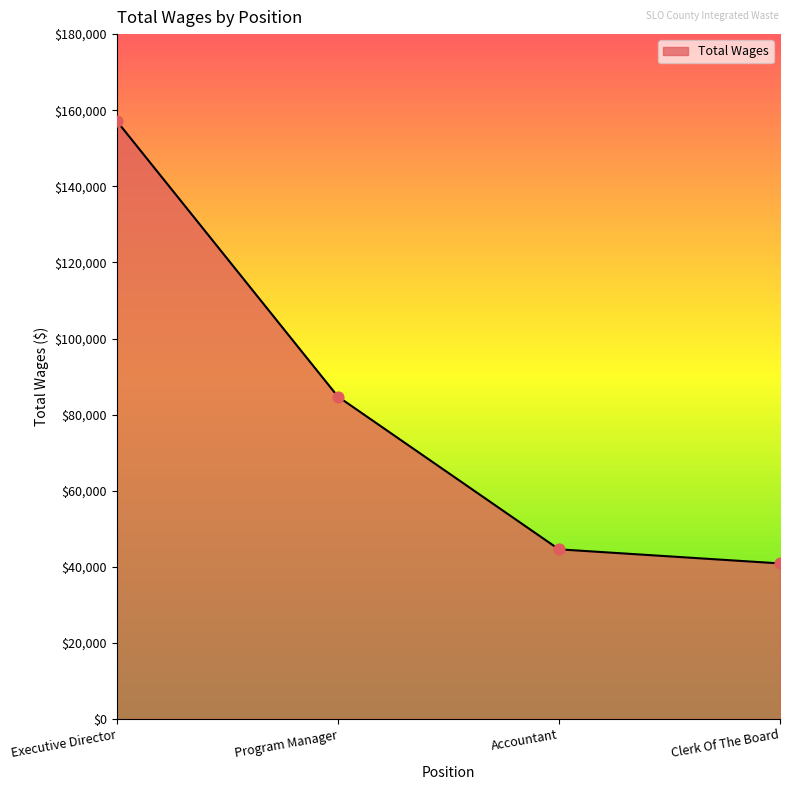

Approximately how many times larger is the value at Program Manager compared to Executive Director?

0.5